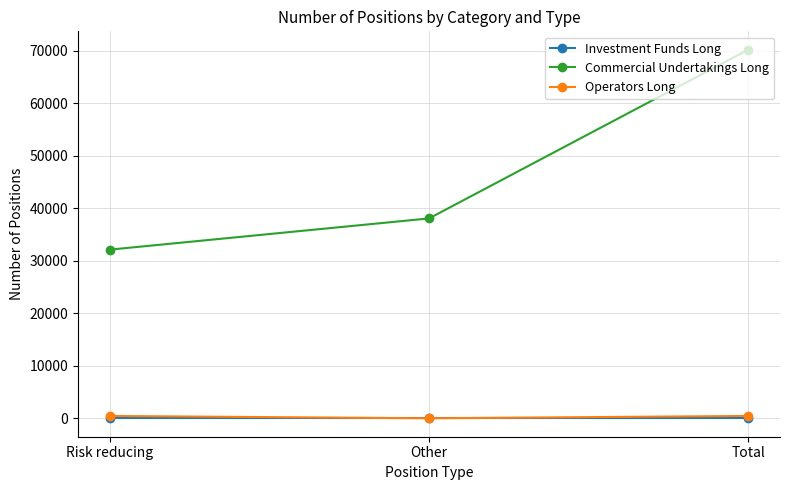

Which series has the widest spread of values?

Commercial Undertakings Long